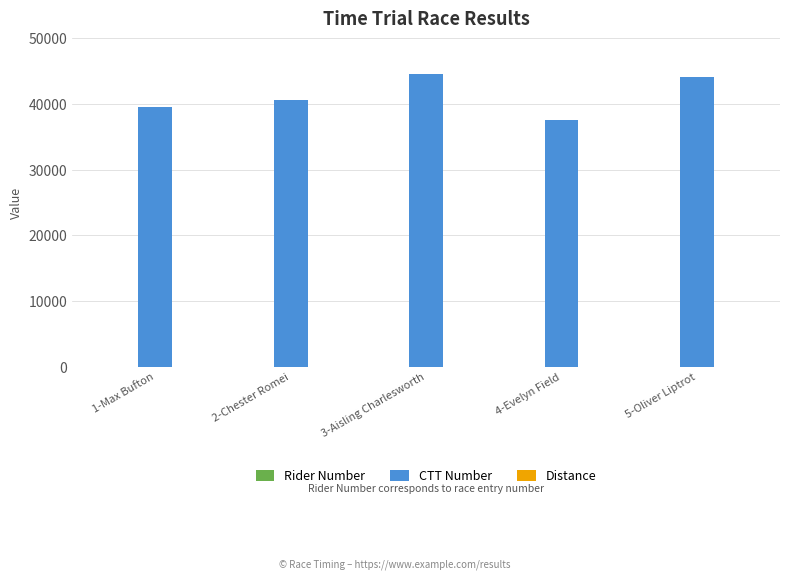

What is the total value across all series at 4-Evelyn Field?

37626